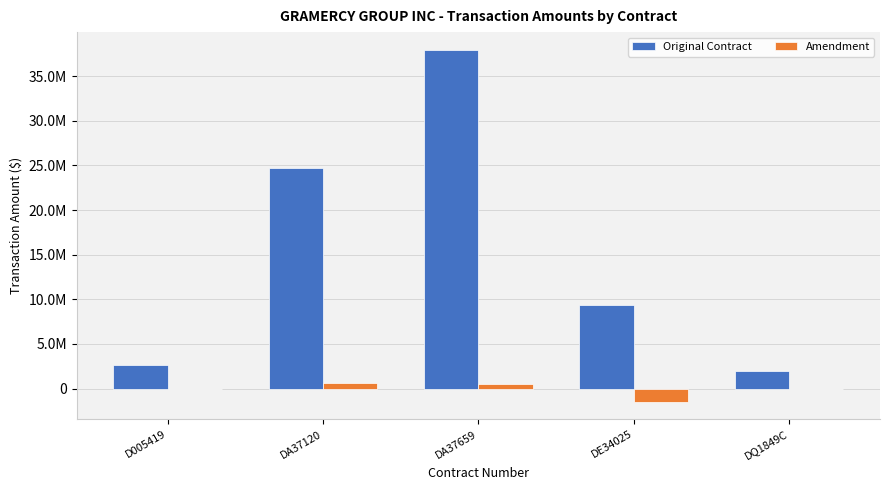

Rank the categories by Original Contract value from highest to lowest.

DA37659, DA37120, DE34025, D005419, DQ1849C